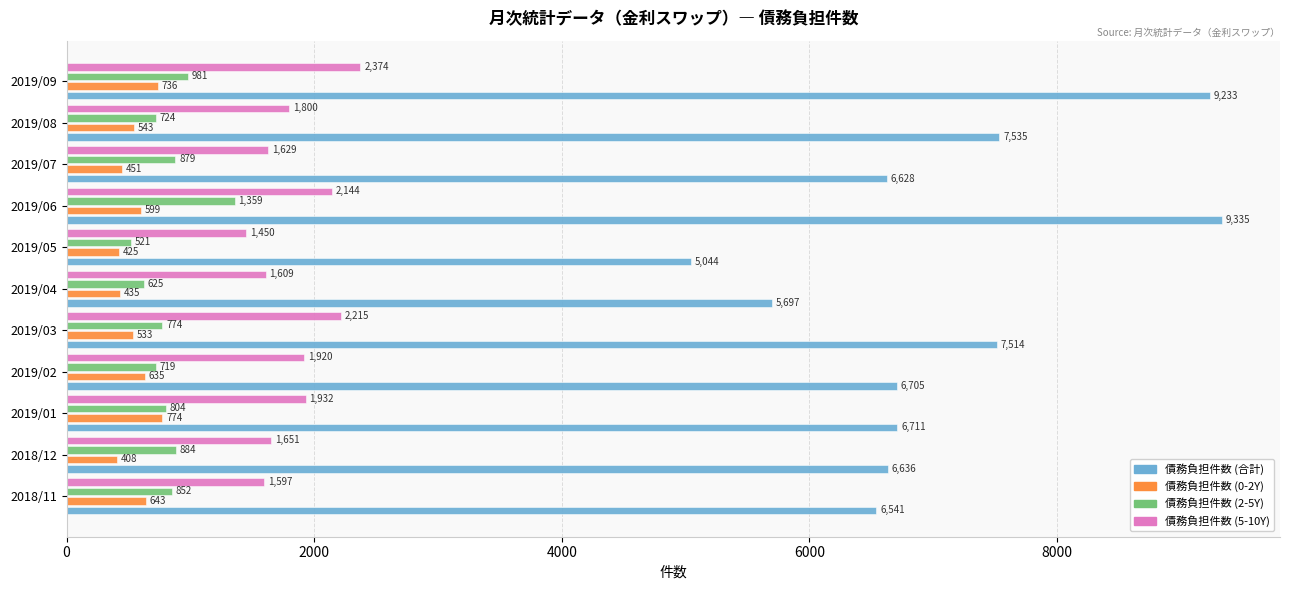

How many values in the 債務負担件数 (2-5Y) series are below 804?

5